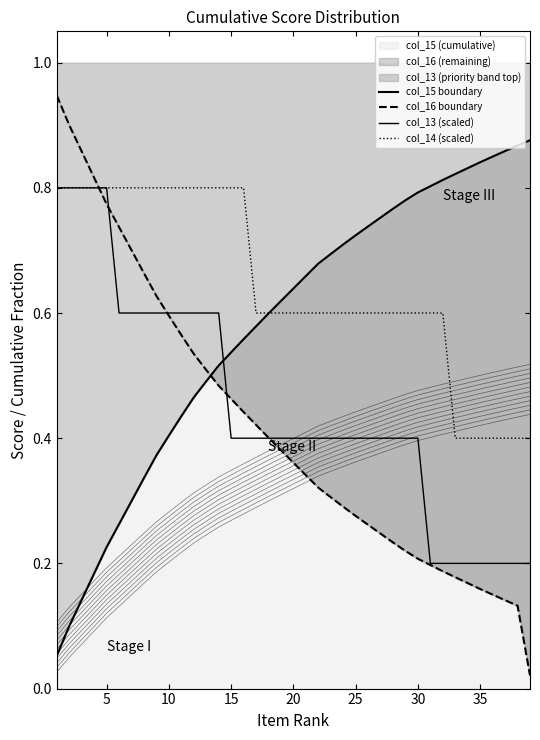

What is the total value across all series at 10?

2.6